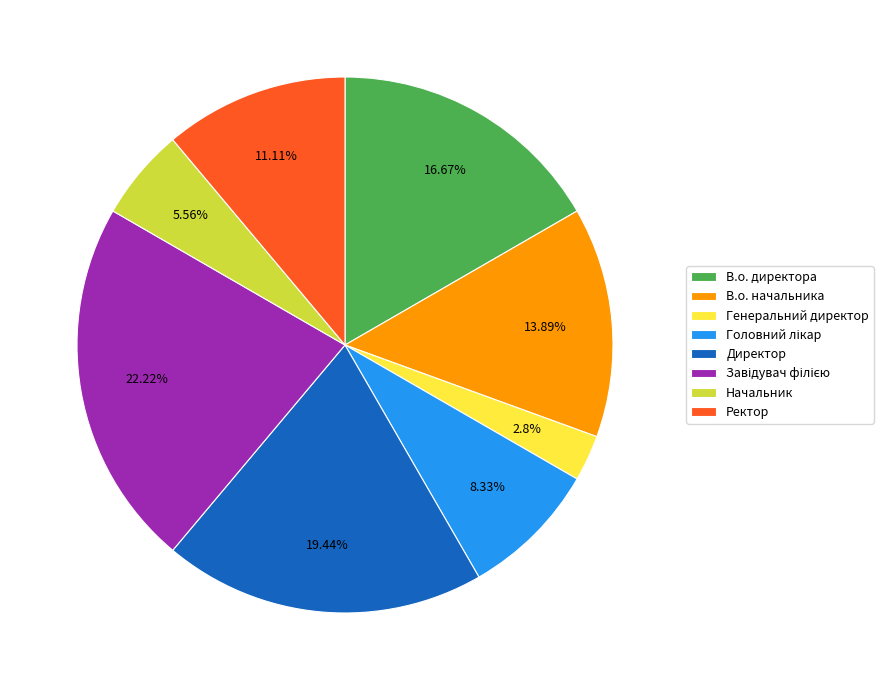

Is the sum of В.о. директора and Генеральний директор greater than half?

No